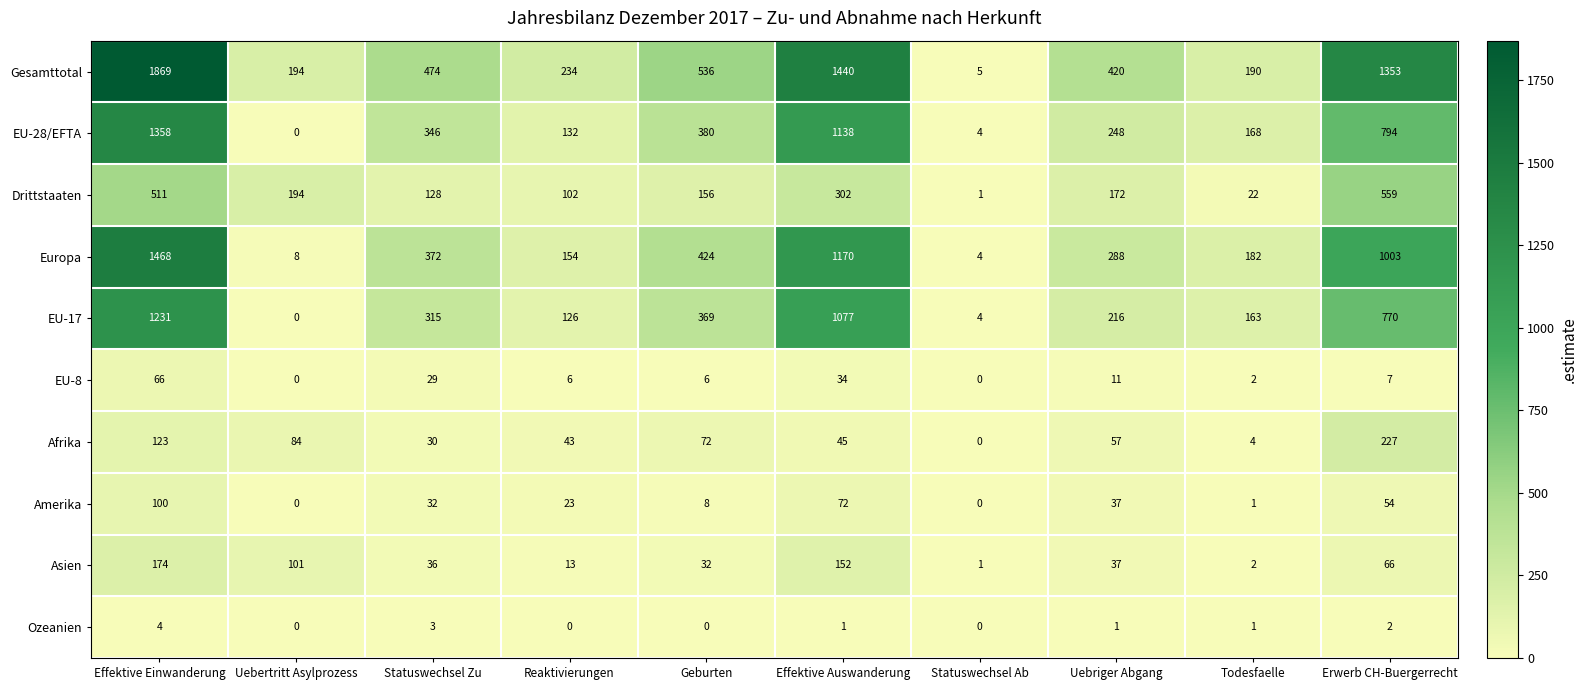

Read the Gesamttotal value at Effektive Einwanderung, to the nearest 100.

1900